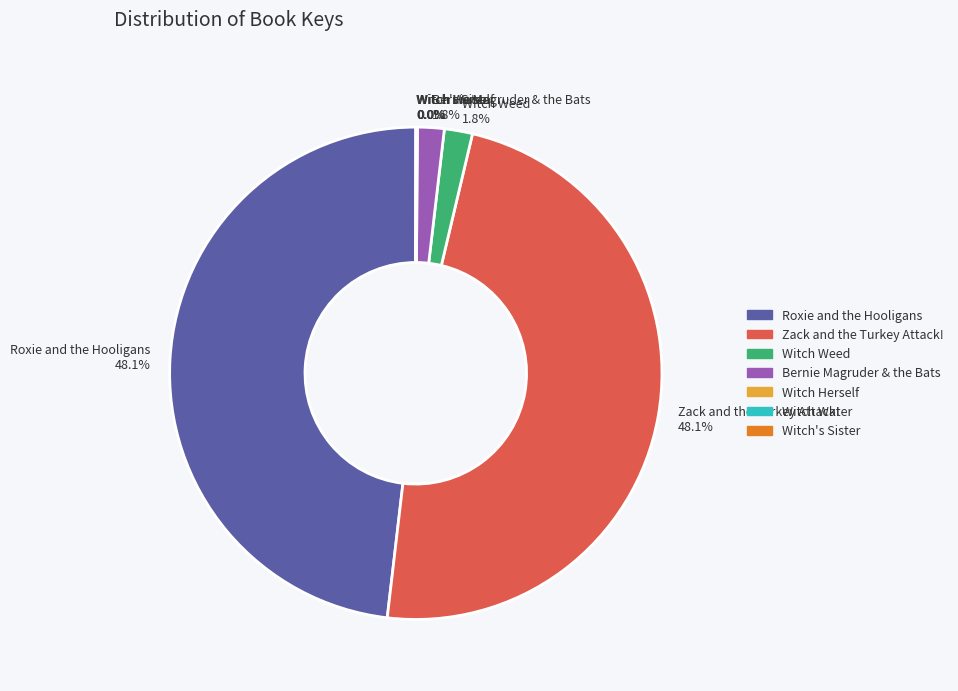

Is there any slice that represents more than half of the pie?

No